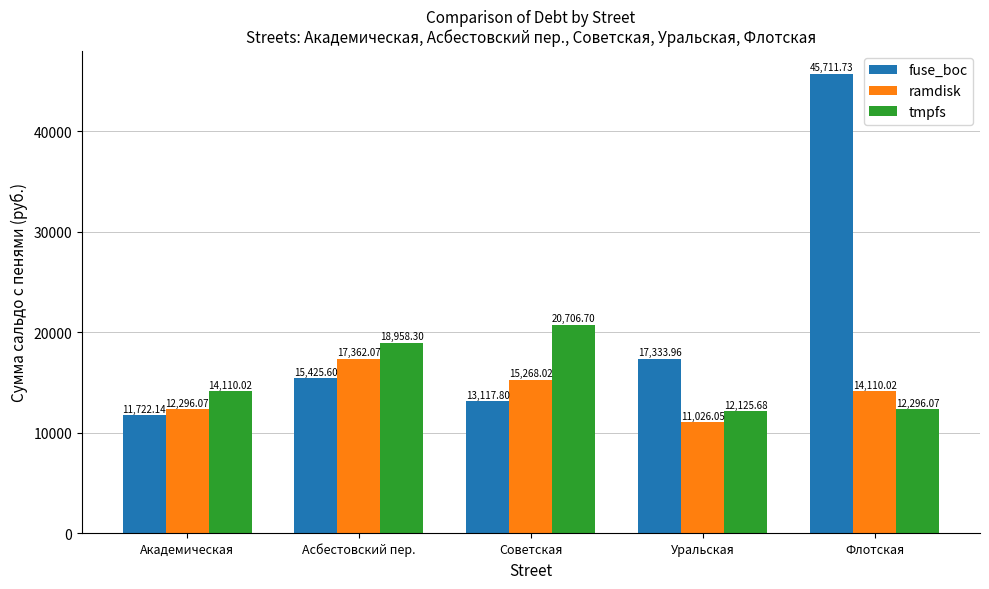

What is the difference between the fuse_boc values at Асбестовский пер. and Уральская?

1908.4